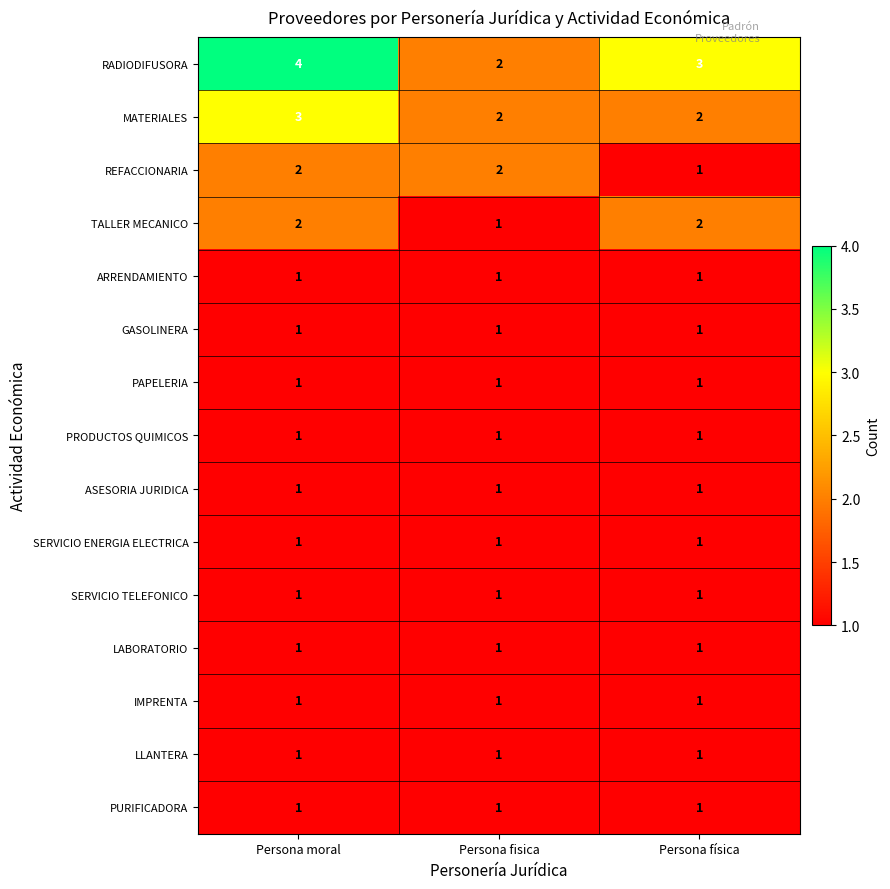

Is it true that IMPRENTA equals 0 at Persona fisica?

False